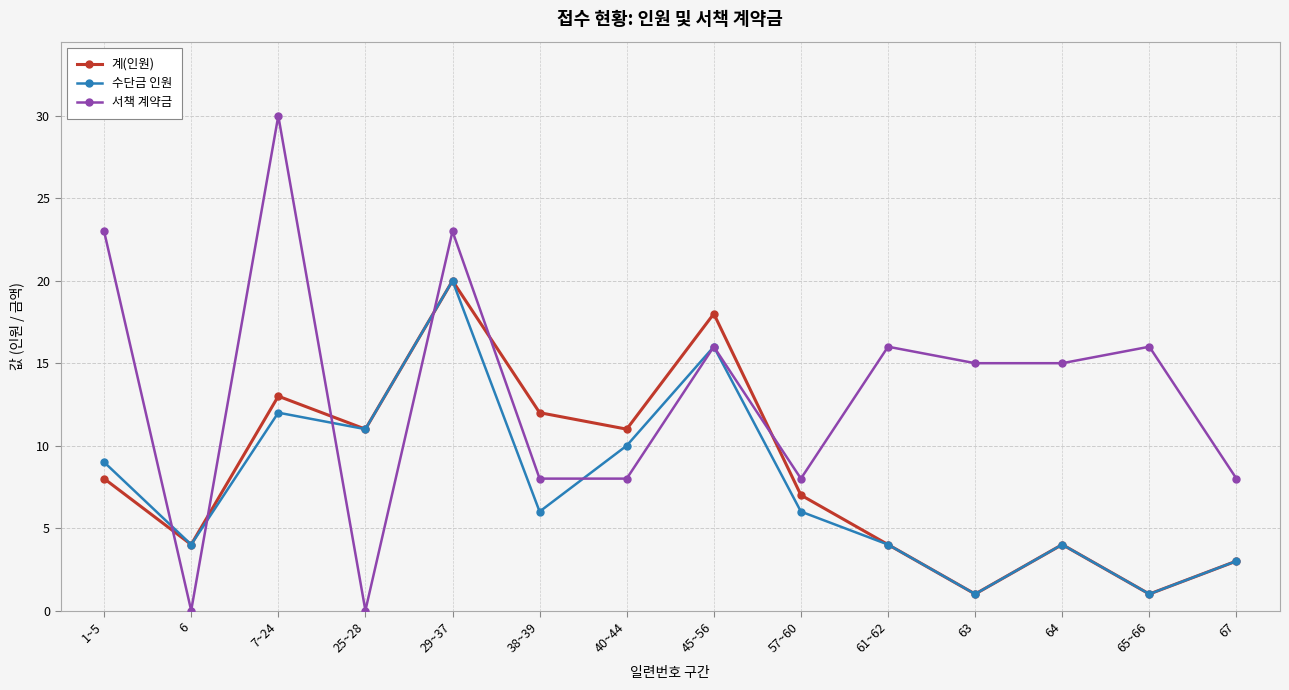

What is the spread (max minus min) of values at 64?

11